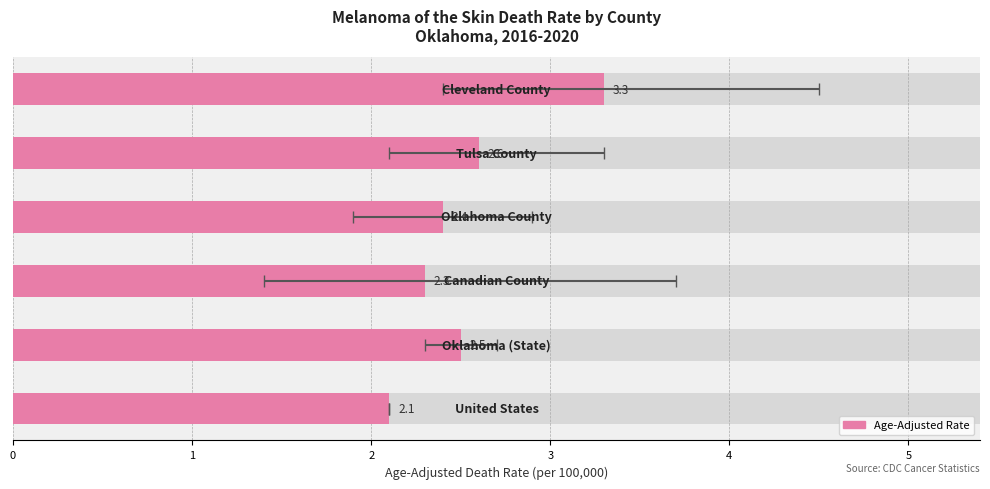

What is the value of the 3rd bar from the left?

2.4